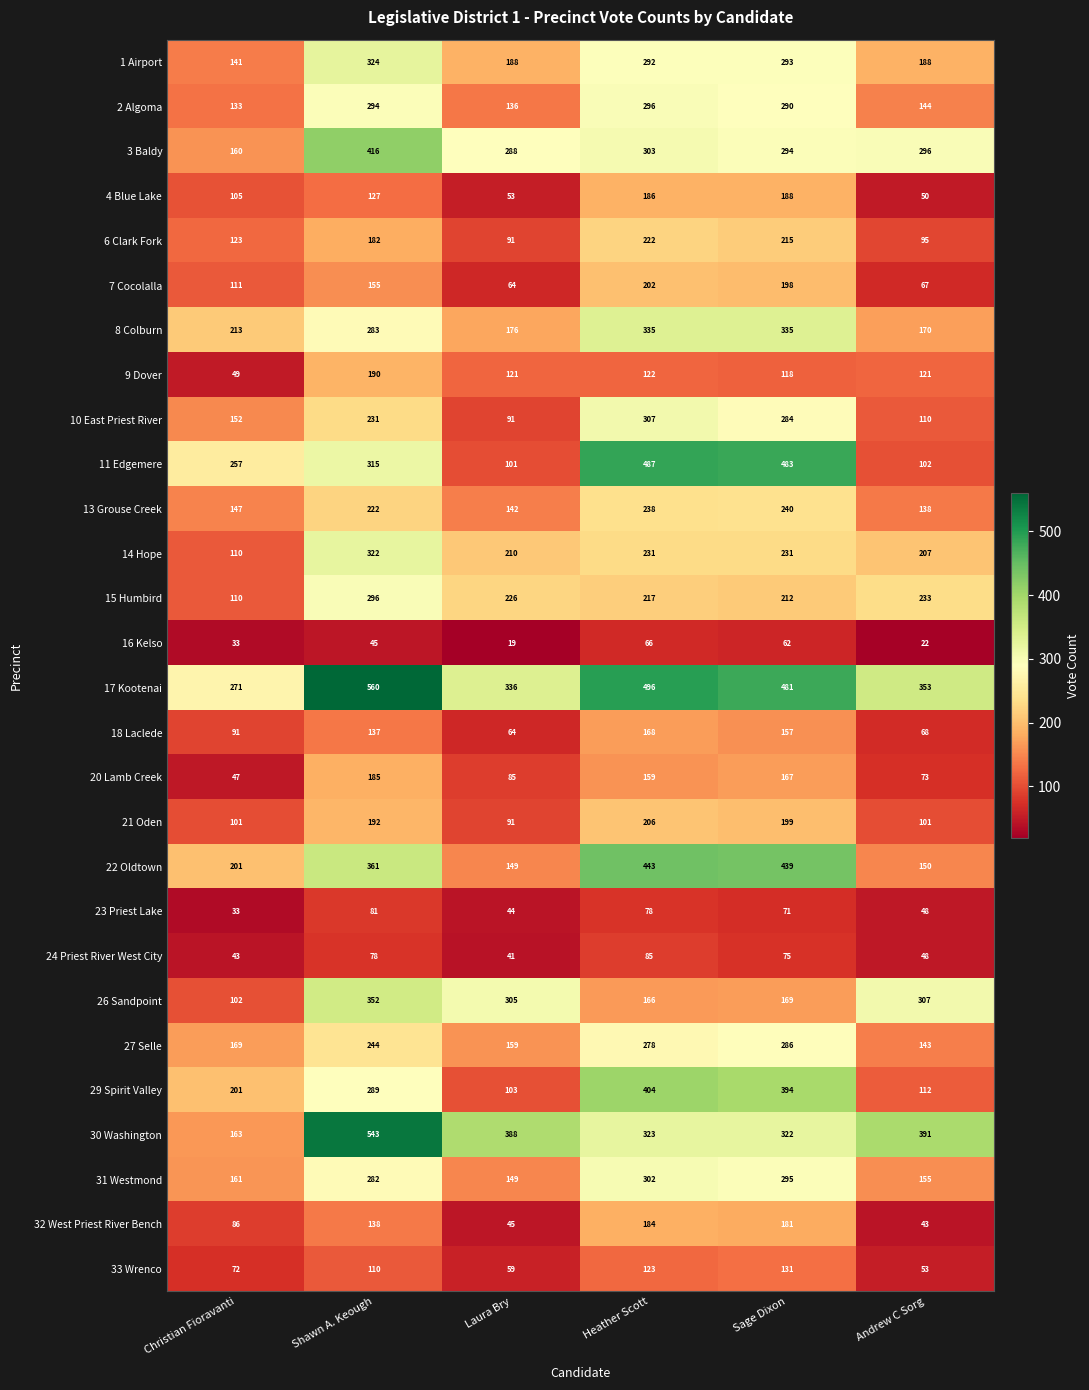

True or false: 1 Airport has a value of 94 at Christian Fioravanti.

False